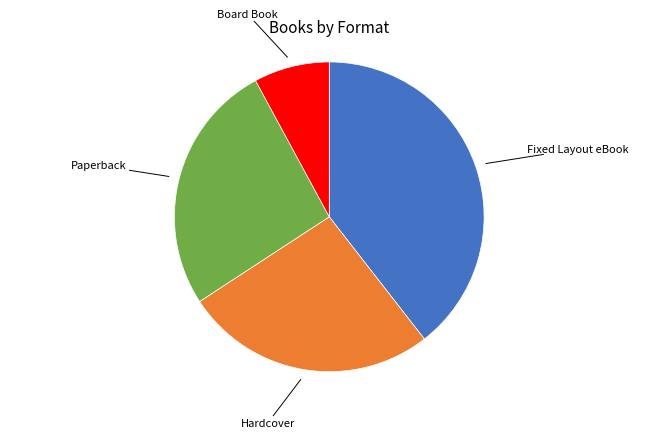

Is there a majority slice in this chart?

No